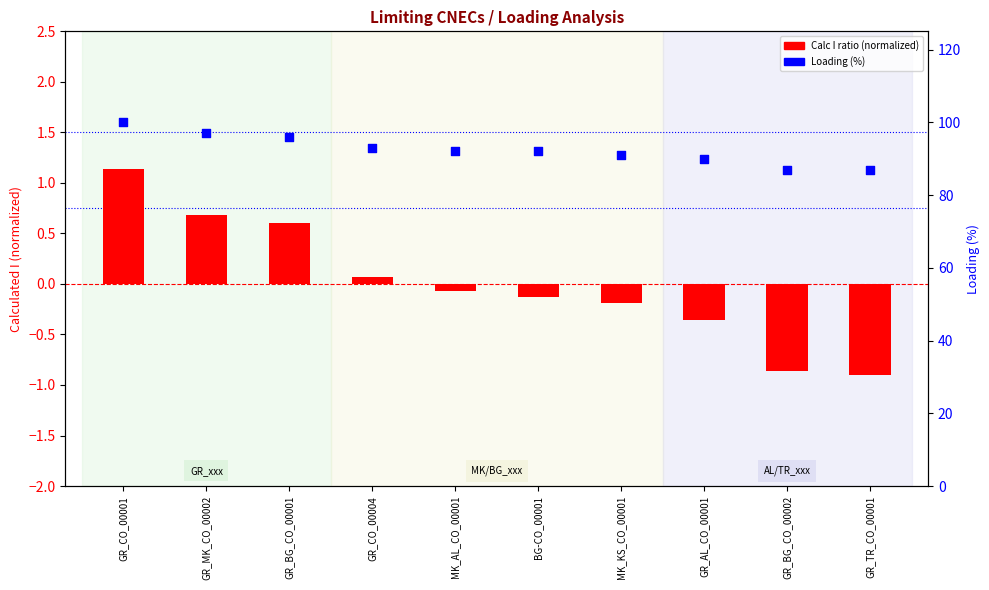

What is the total value across all series at GR_AL_CO_00001?

89.6